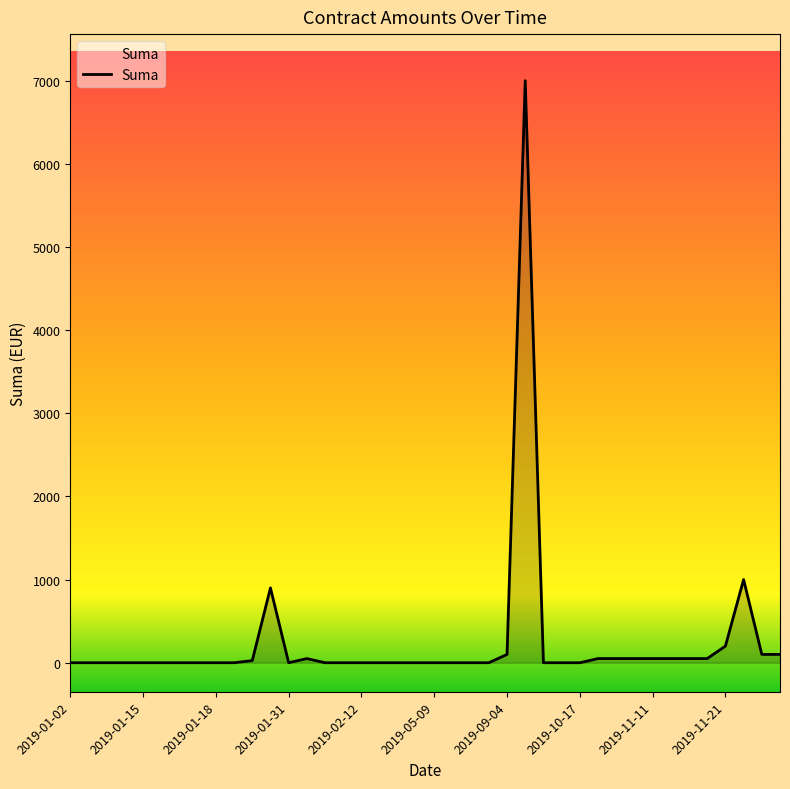

What is the difference between the second highest and minimum values?

1000.0